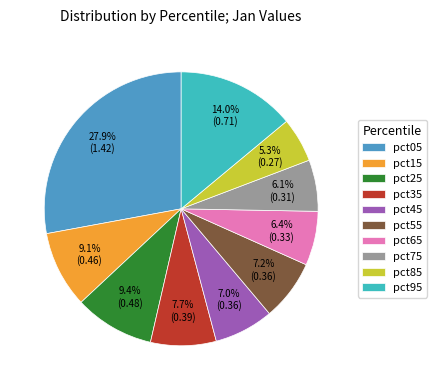

To the nearest percent, what percentage of the pie is pct25?

9%